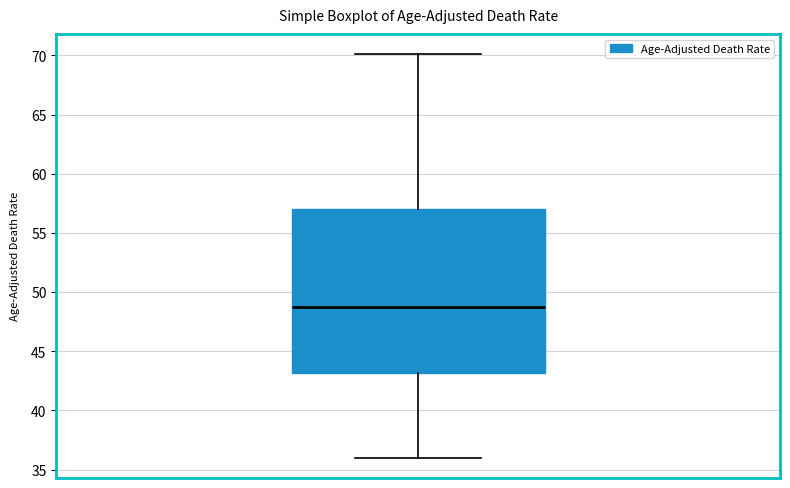

Transcribe this box plot: give where the median line is, the range the box spans, and where the two whiskers end, as read against the y-axis. The values are not printed on the chart, so give them approximately, as read against the axis.

median 49, box 43 to 57, whiskers 36 to 70